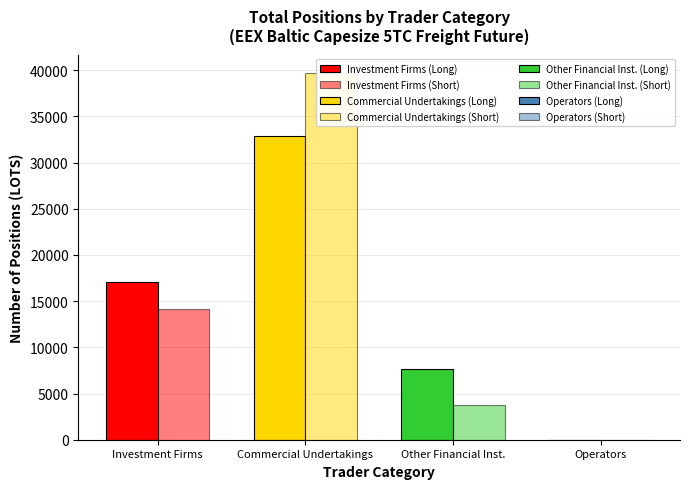

What position from the right is Short?

1